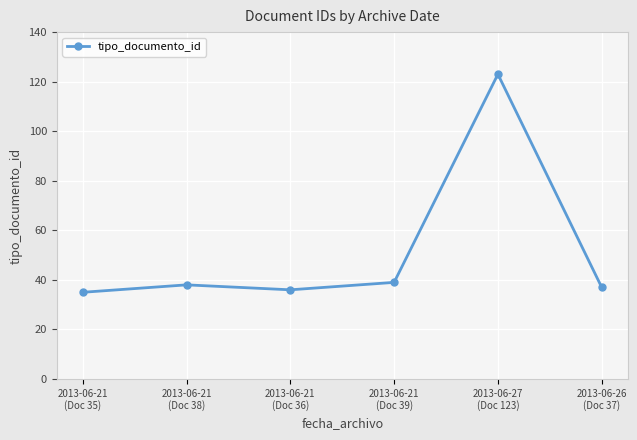

What is the value of the 4th point from the left?

39